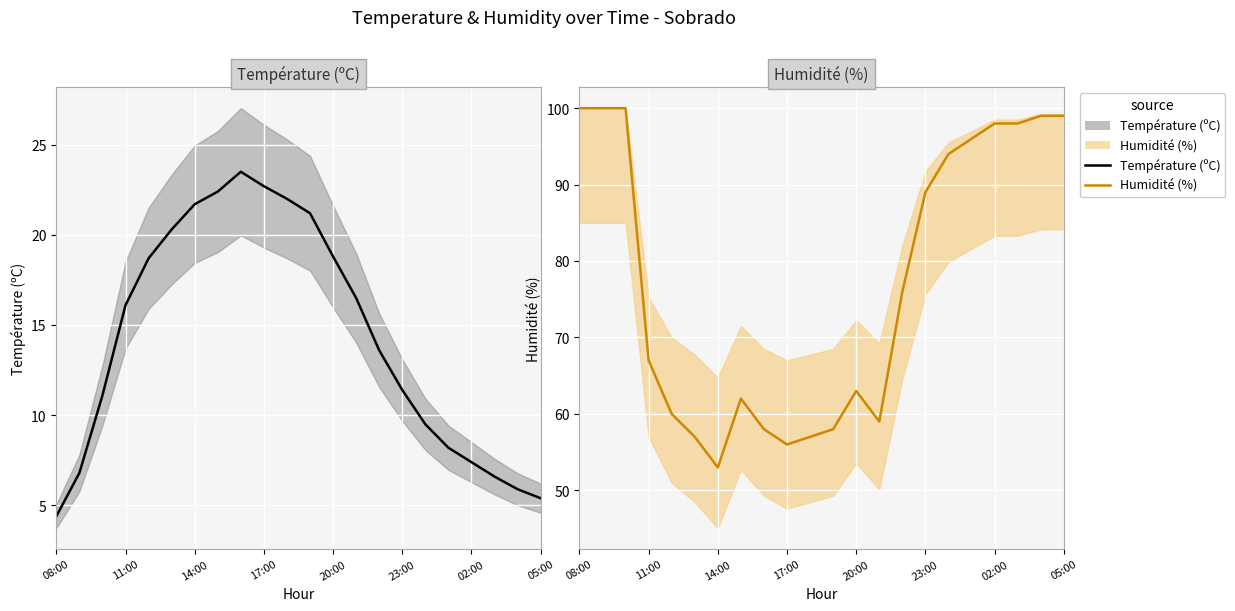

Does the chart display data point markers on the line(s)?

No